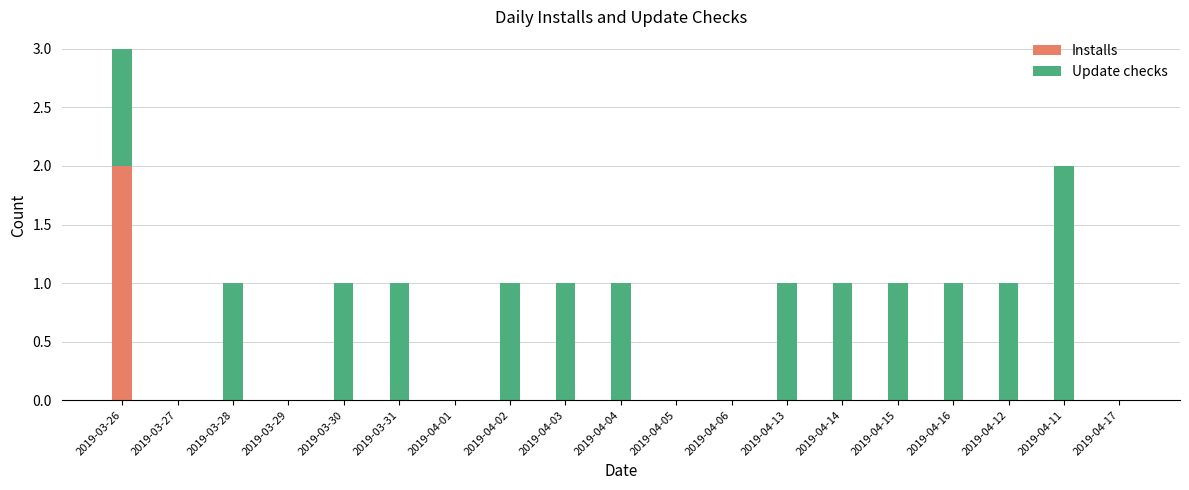

Is it true that Installs equals 1 at 2019-04-11?

False